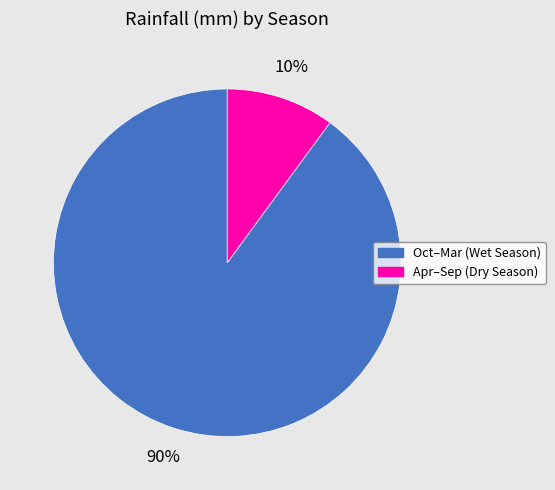

To the nearest percent, what is the average slice percentage?

50%